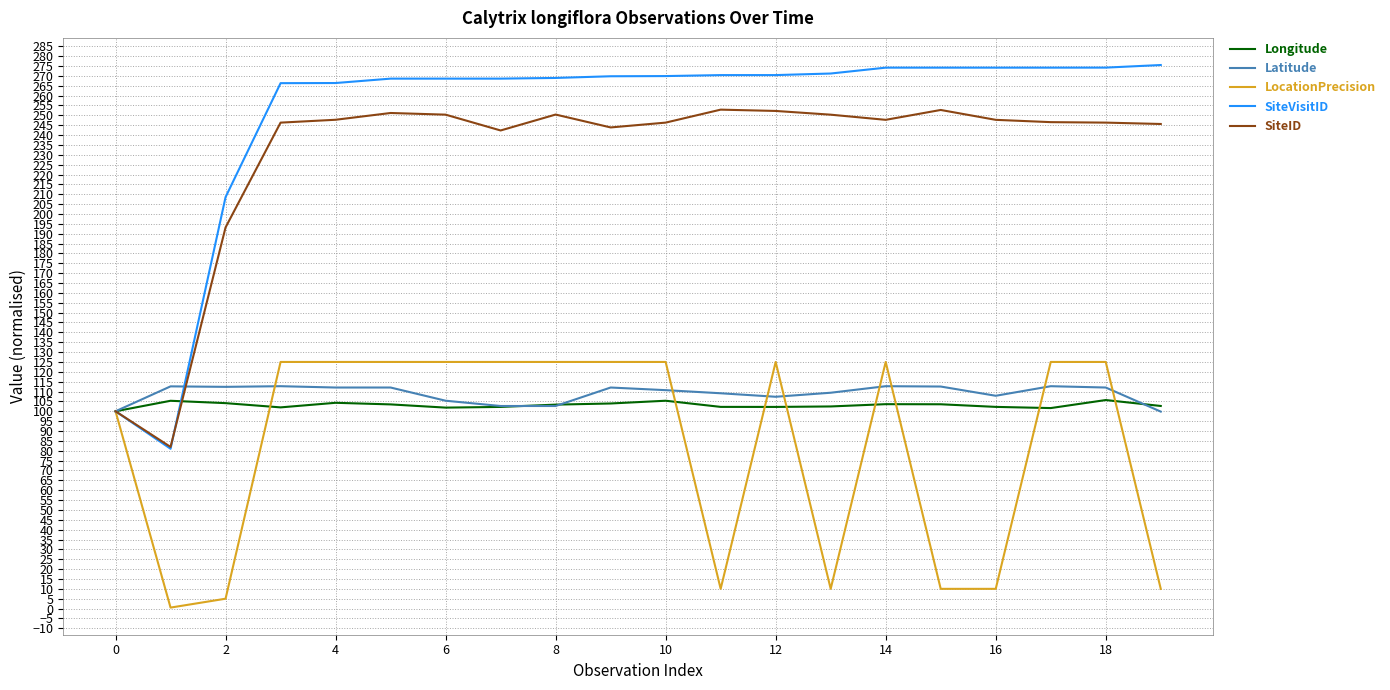

Which series has the largest total across all categories?

SiteVisitID